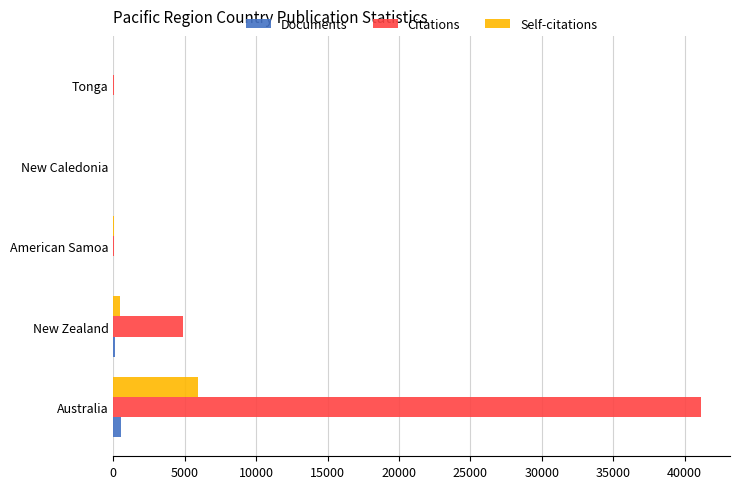

Which series changed the most between New Zealand and New Caledonia?

Citations